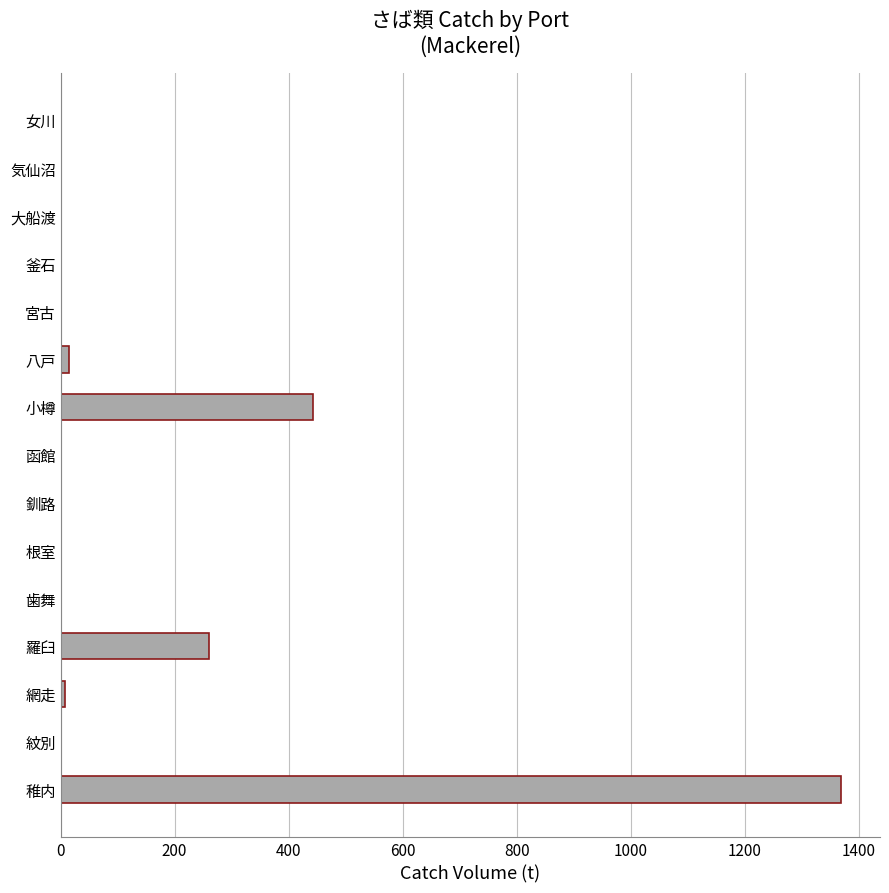

What is the greatest value displayed?

1369.0